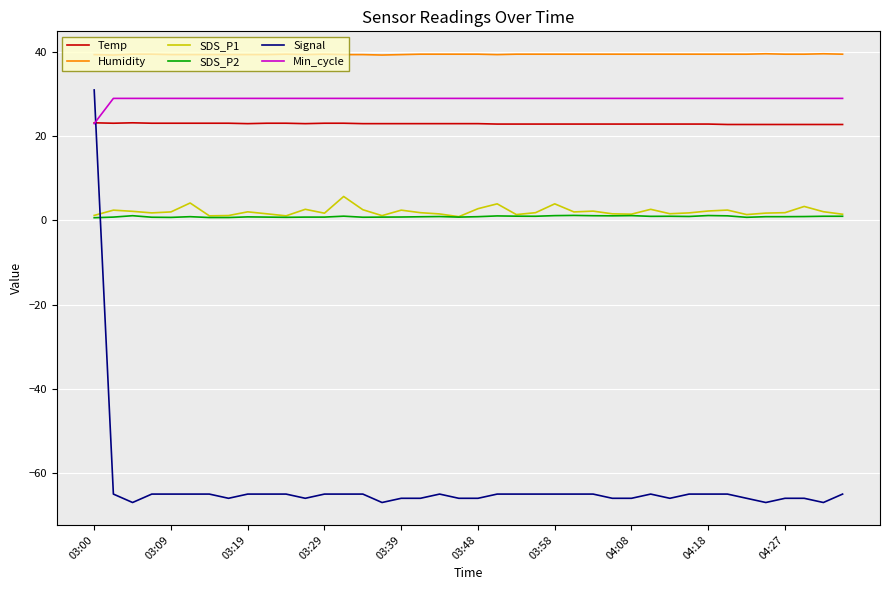

What is the smallest value displayed?

-67.0